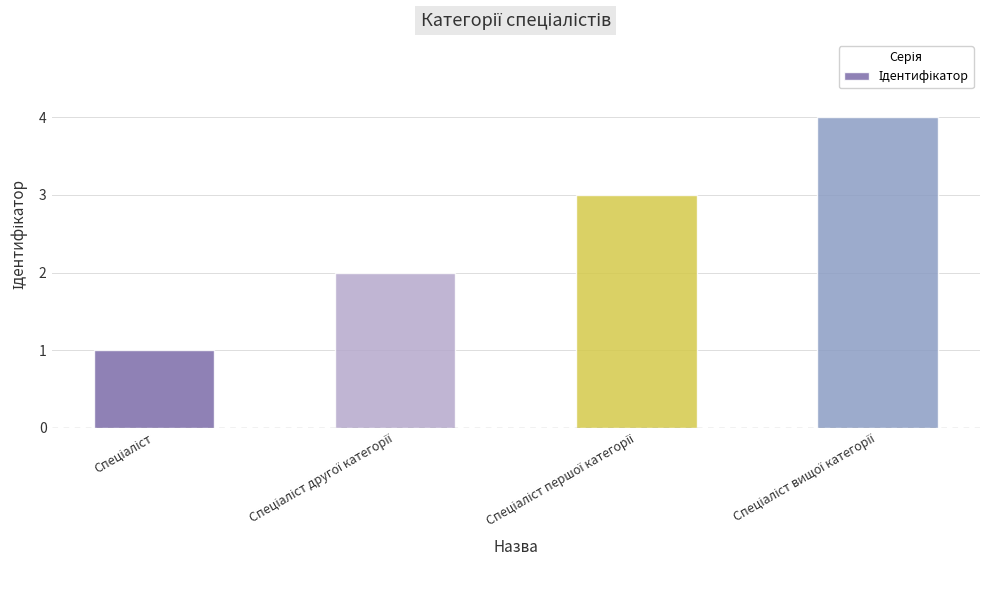

What is the difference between the maximum and minimum values?

3